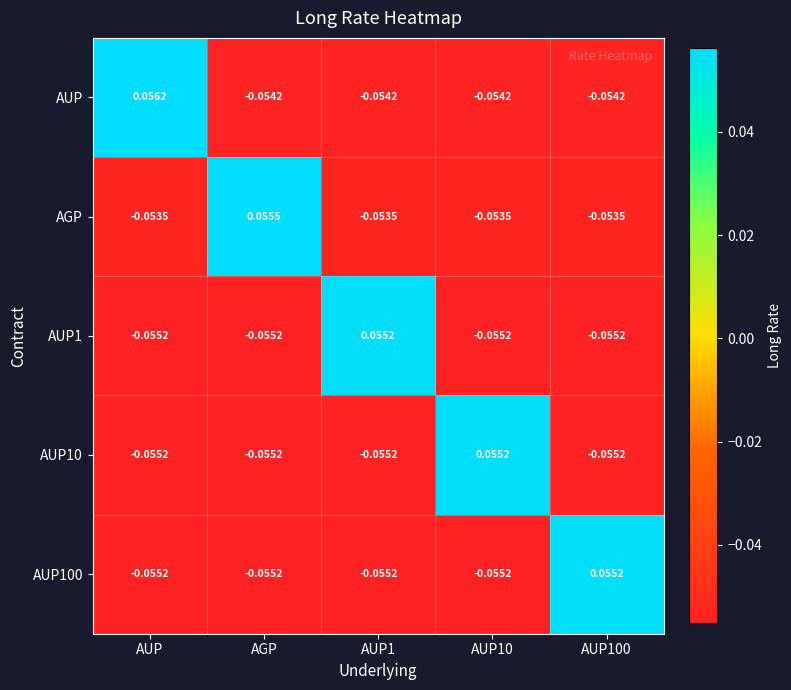

Where does the AUP series first go above 0?

AUP